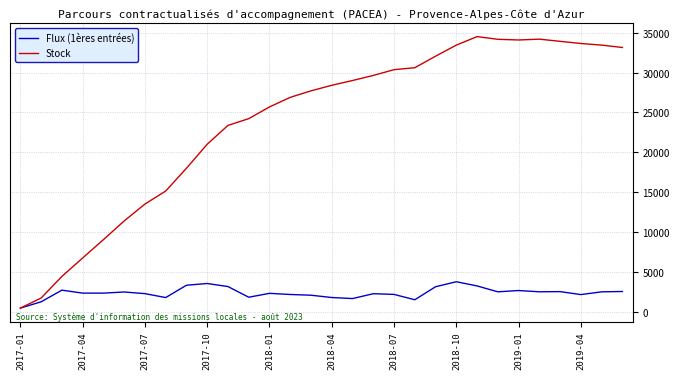

What is the greatest value displayed?

34512